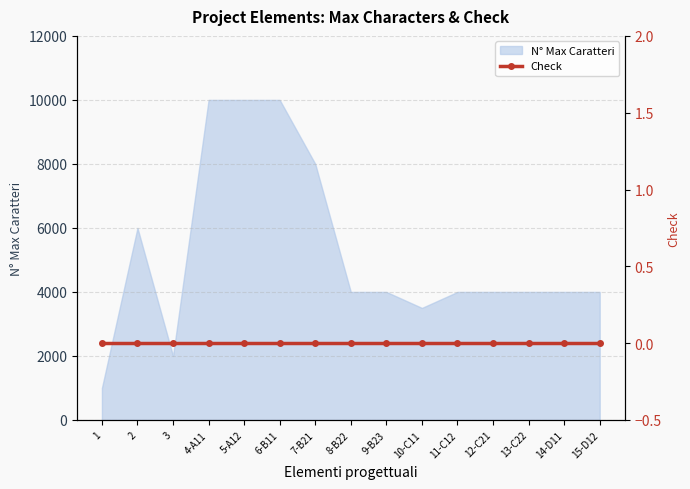

At which category does the data reach its first local peak?

2